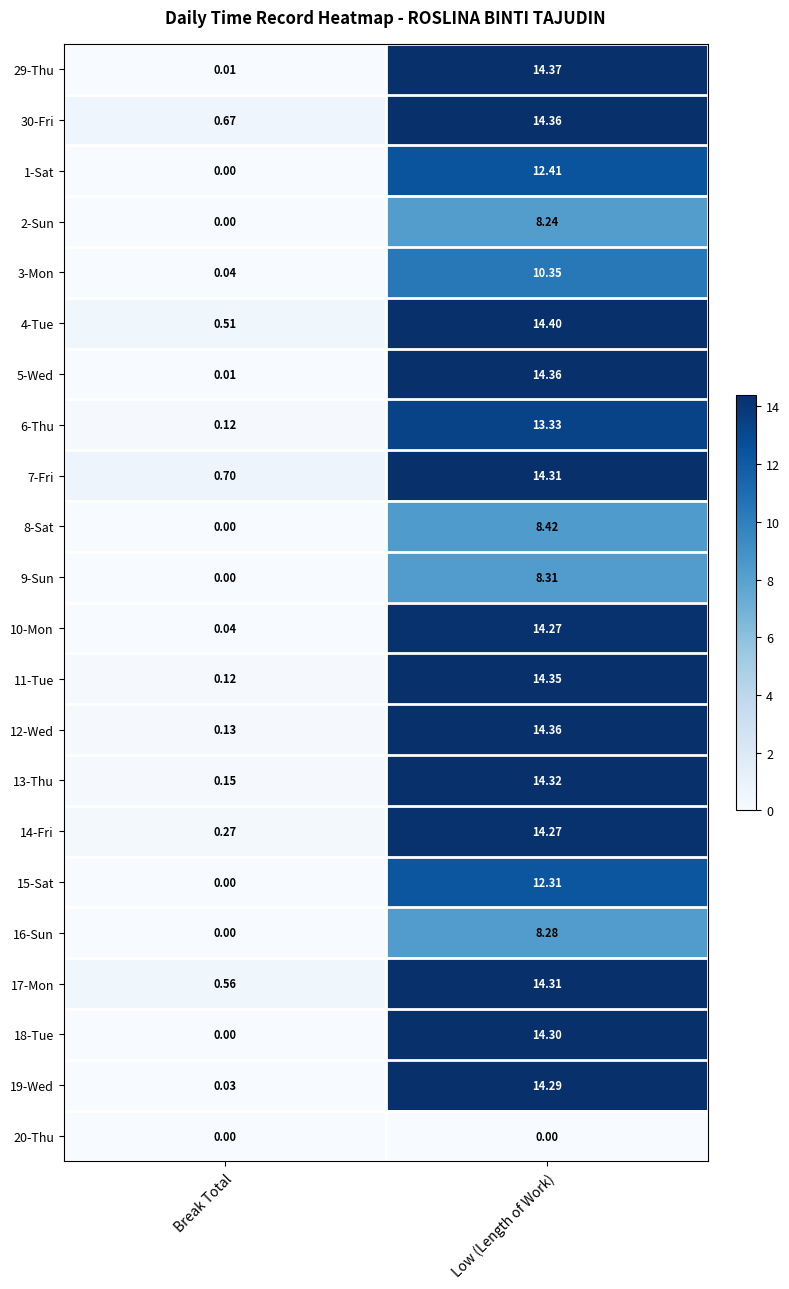

What is the difference between the highest and lowest values at Break Total?

0.7